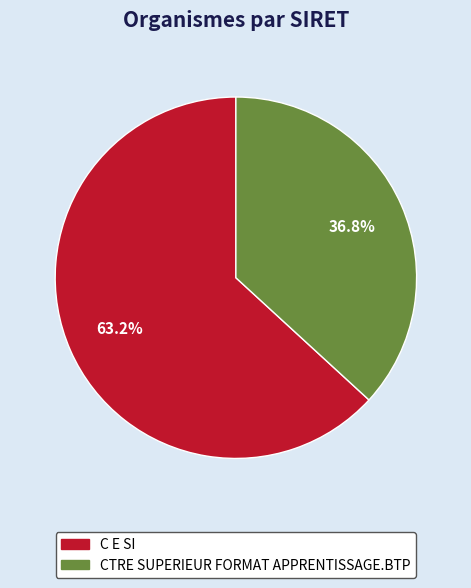

Count the number of slices in the pie.

2